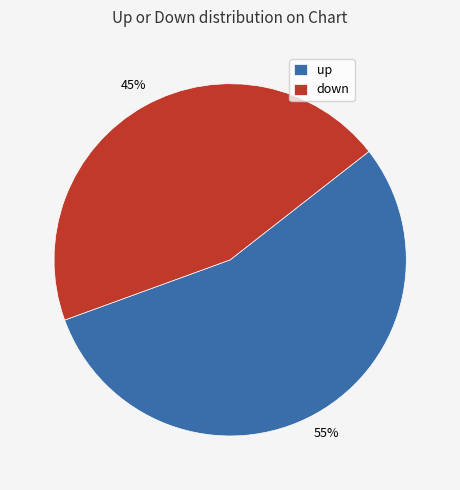

Which category accounts for the majority?

up